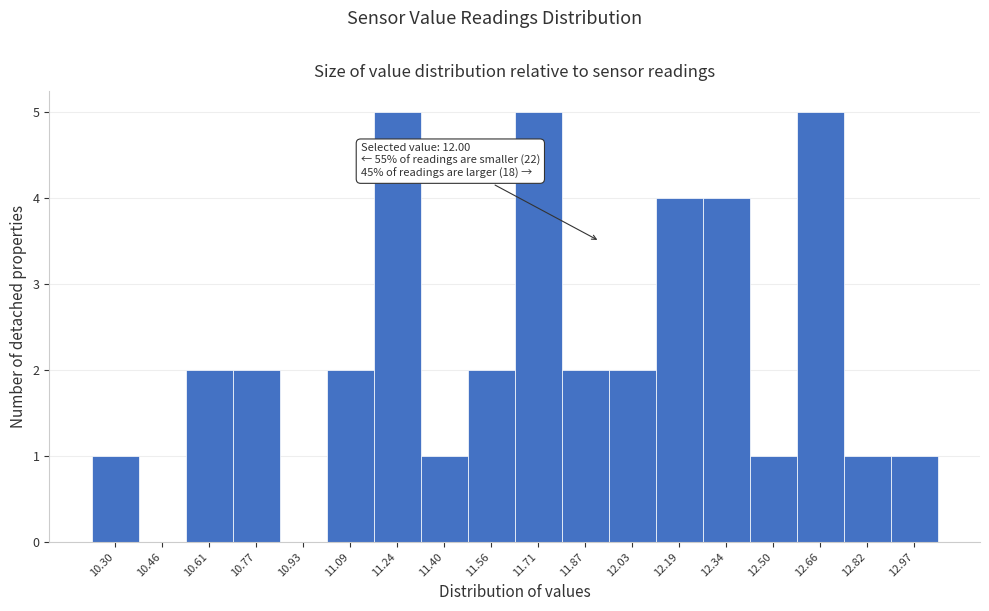

Reading left to right, extract all data points from this chart.

10.30=1	10.46=0	10.61=2	10.77=2	10.93=0	11.09=2	11.24=5	11.40=1	11.56=2	11.71=5	11.87=2	12.03=2	12.19=4	12.34=4	12.50=1	12.66=5	12.82=1	12.97=1